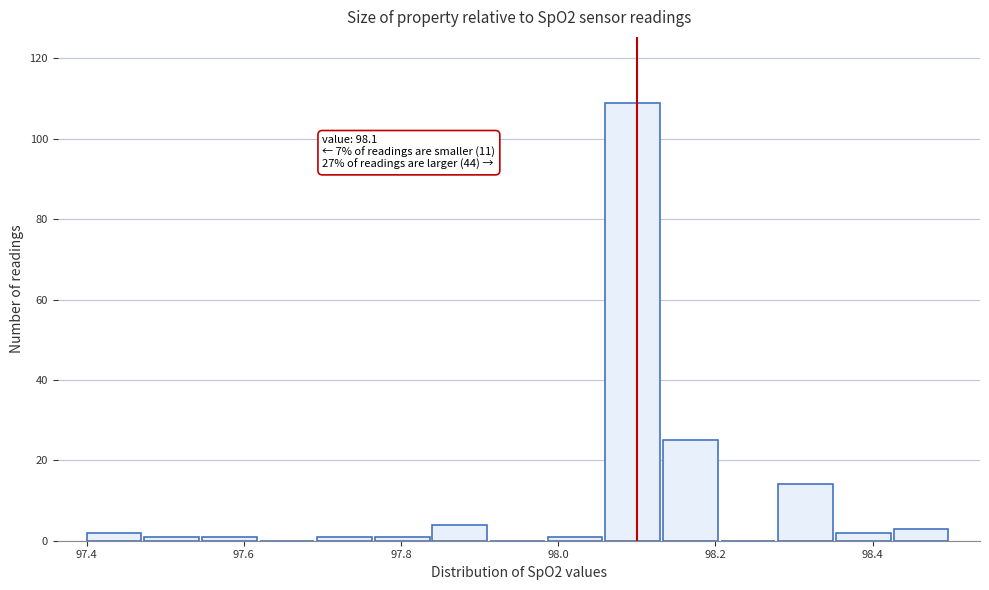

Around what value on the x-axis is the tallest bar? Give the approximate position of its centre, as read against the axis.

98.10